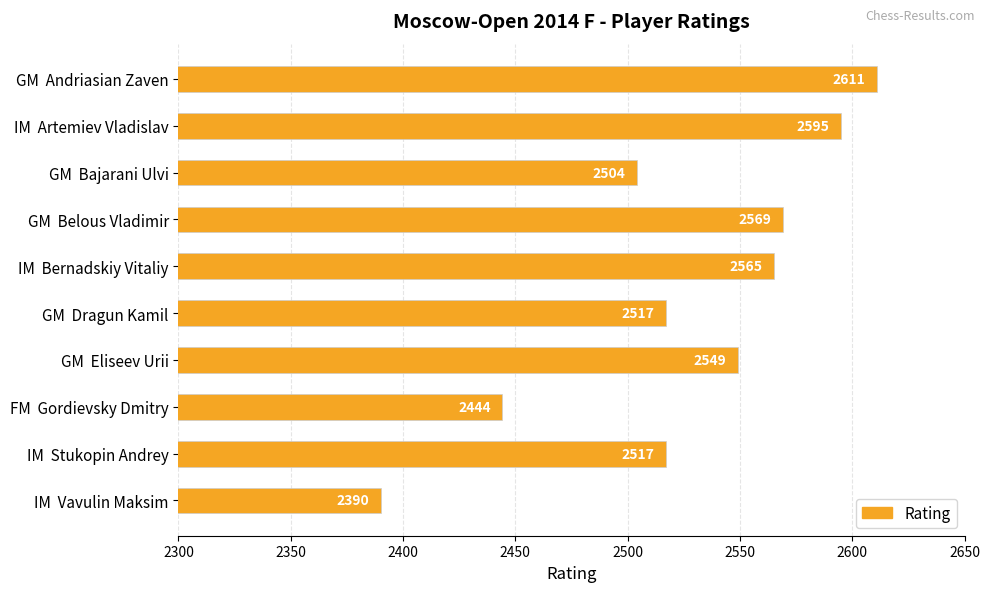

Does the chart contain stacked bars?

No